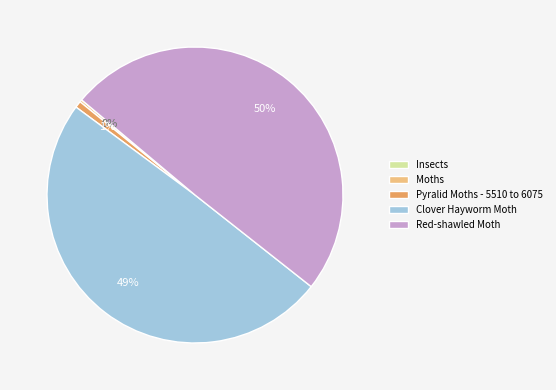

To the nearest percent, what is the difference between the largest and smallest slice percentages?

50%